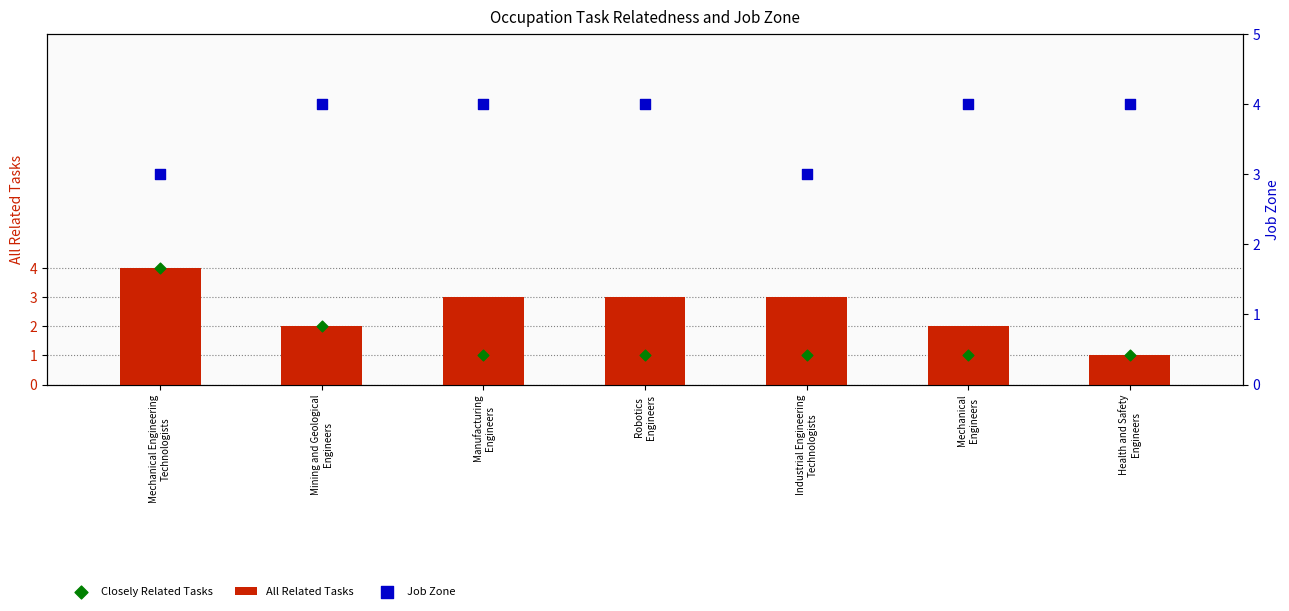

At how many categories does at least one series exceed 3?

6